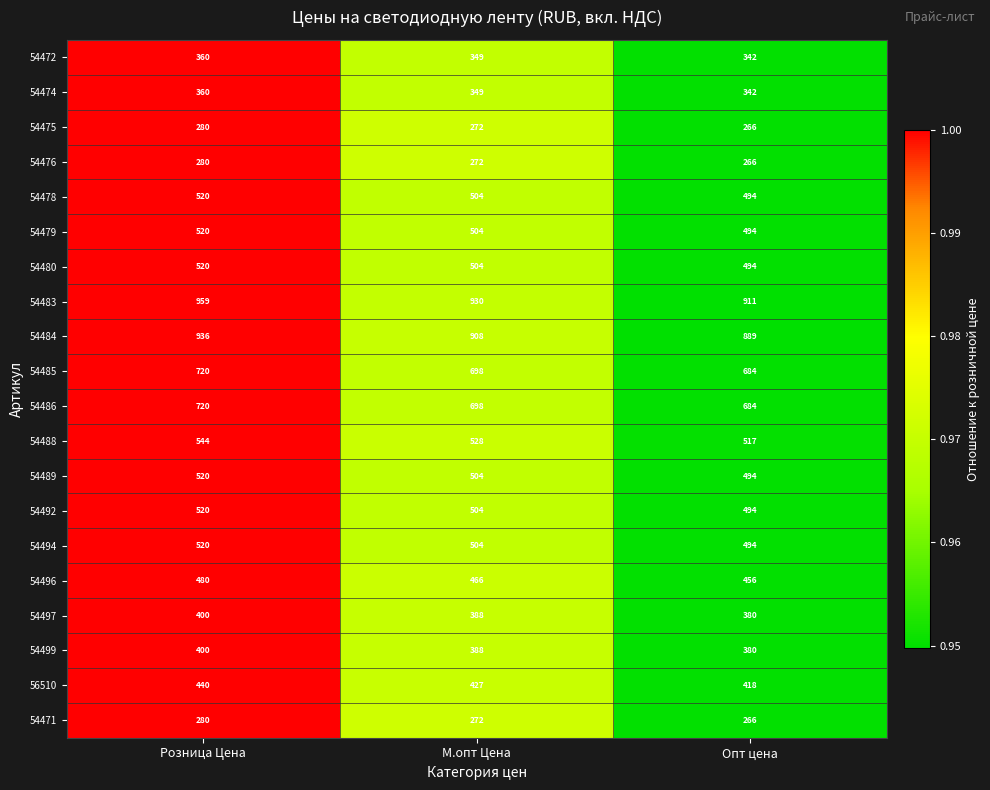

Where is 54472 nearest to the value 351?

М.опт Цена